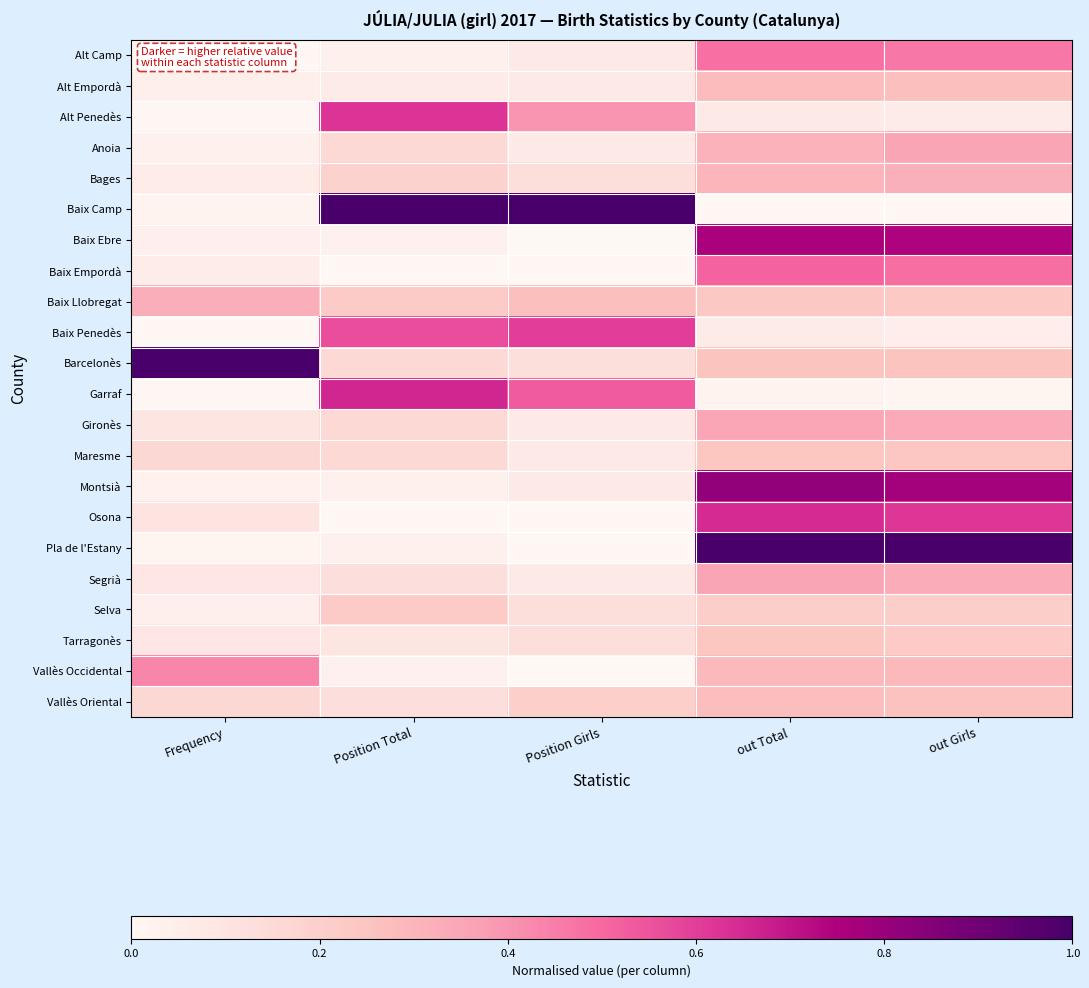

Which series has the largest range (max minus min)?

Baix Camp